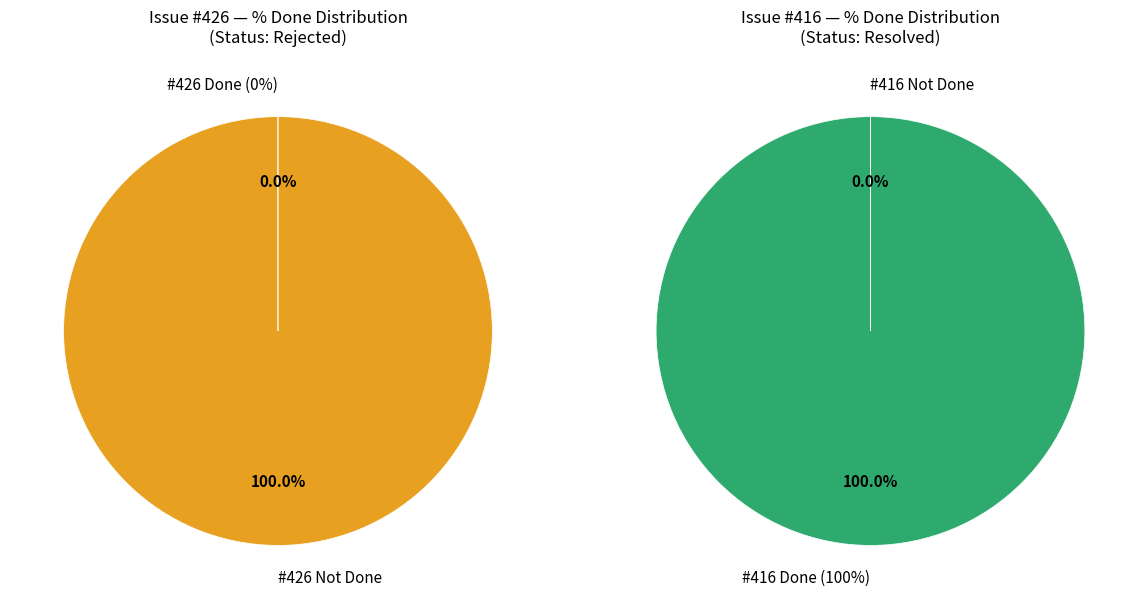

To the nearest percent, what is the difference between the largest and smallest slice percentages?

100%